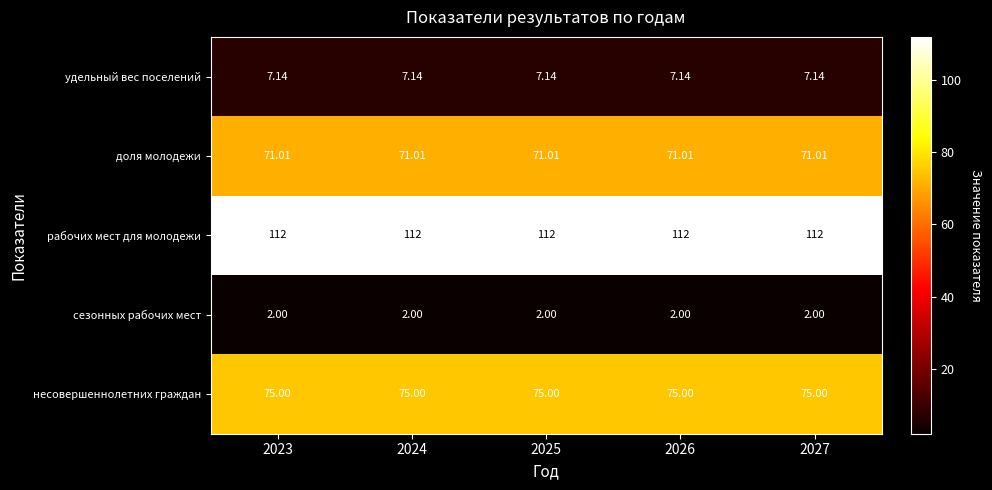

Which series has the largest total across all categories?

рабочих мест для молодежи